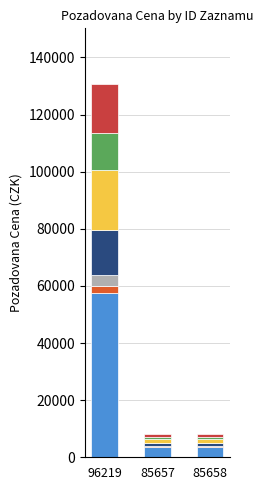

At which category is the sum across all series the highest?

96219